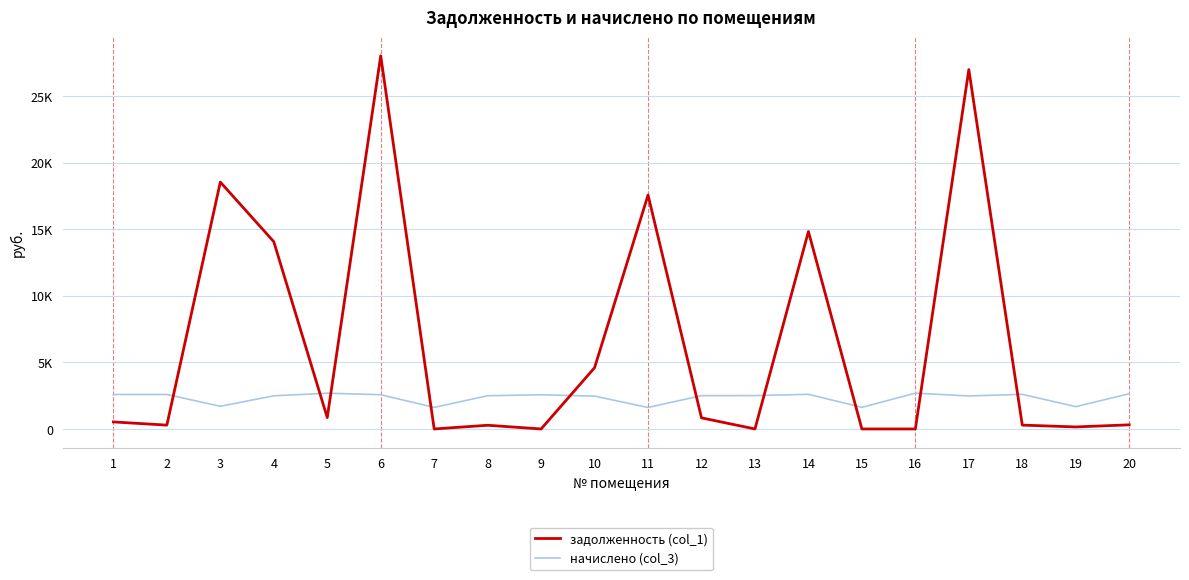

Is this an area chart (filled region under the line)?

No